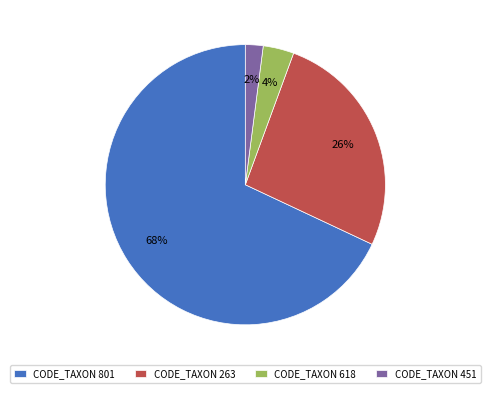

Is the sum of CODE_TAXON 801 and CODE_TAXON 451 greater than half?

Yes